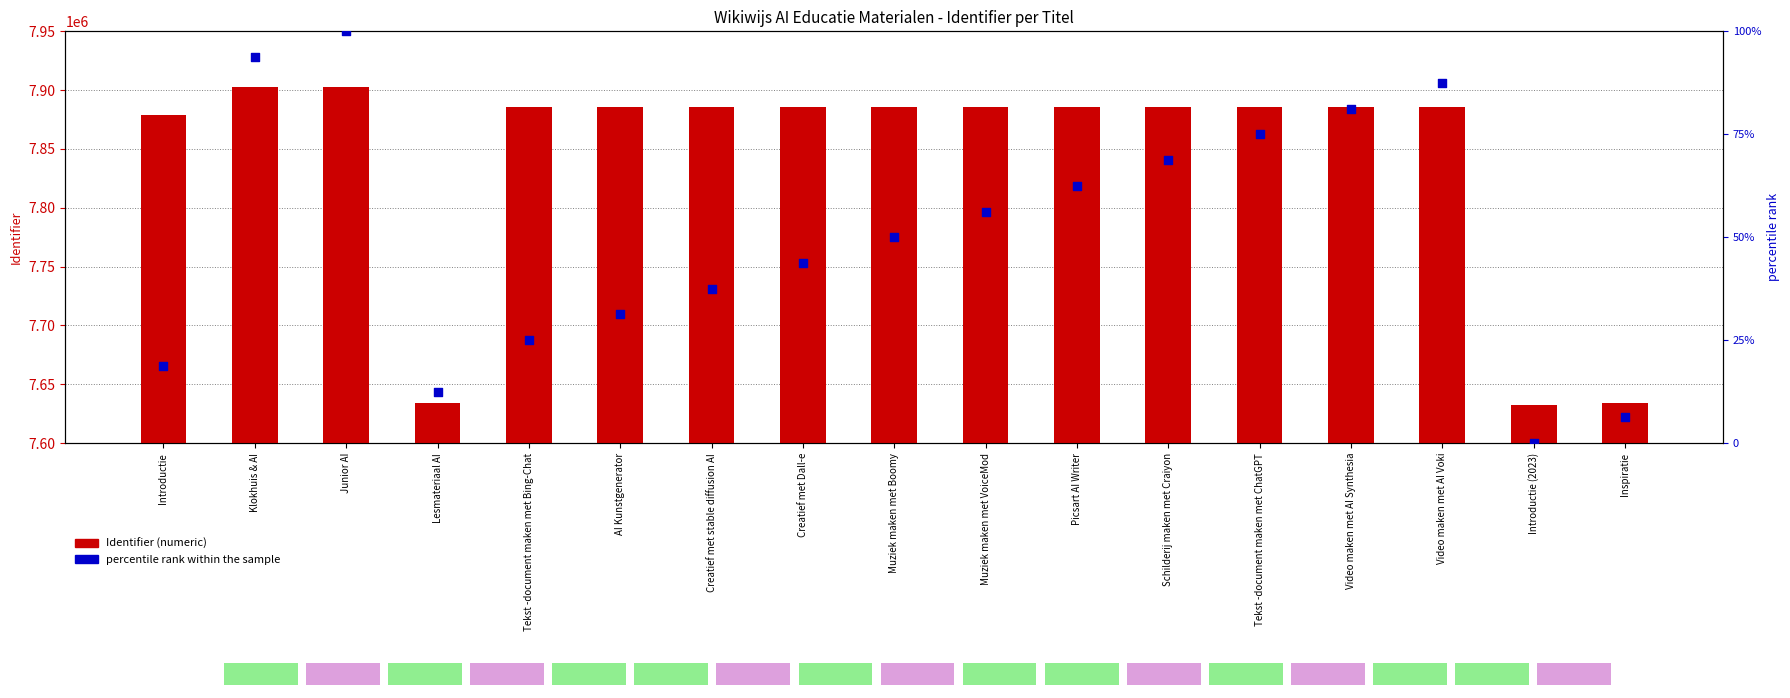

What is the total value across all series at Schilderij maken met Craiyon?

7886008.8